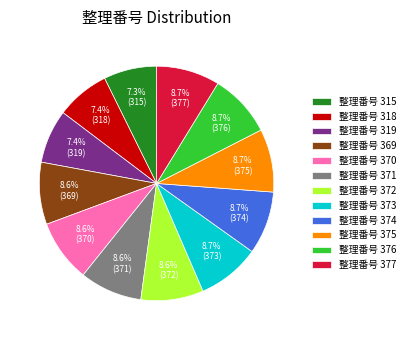

What percentage do 整理番号 315 and 整理番号 370 together represent?

15.9%